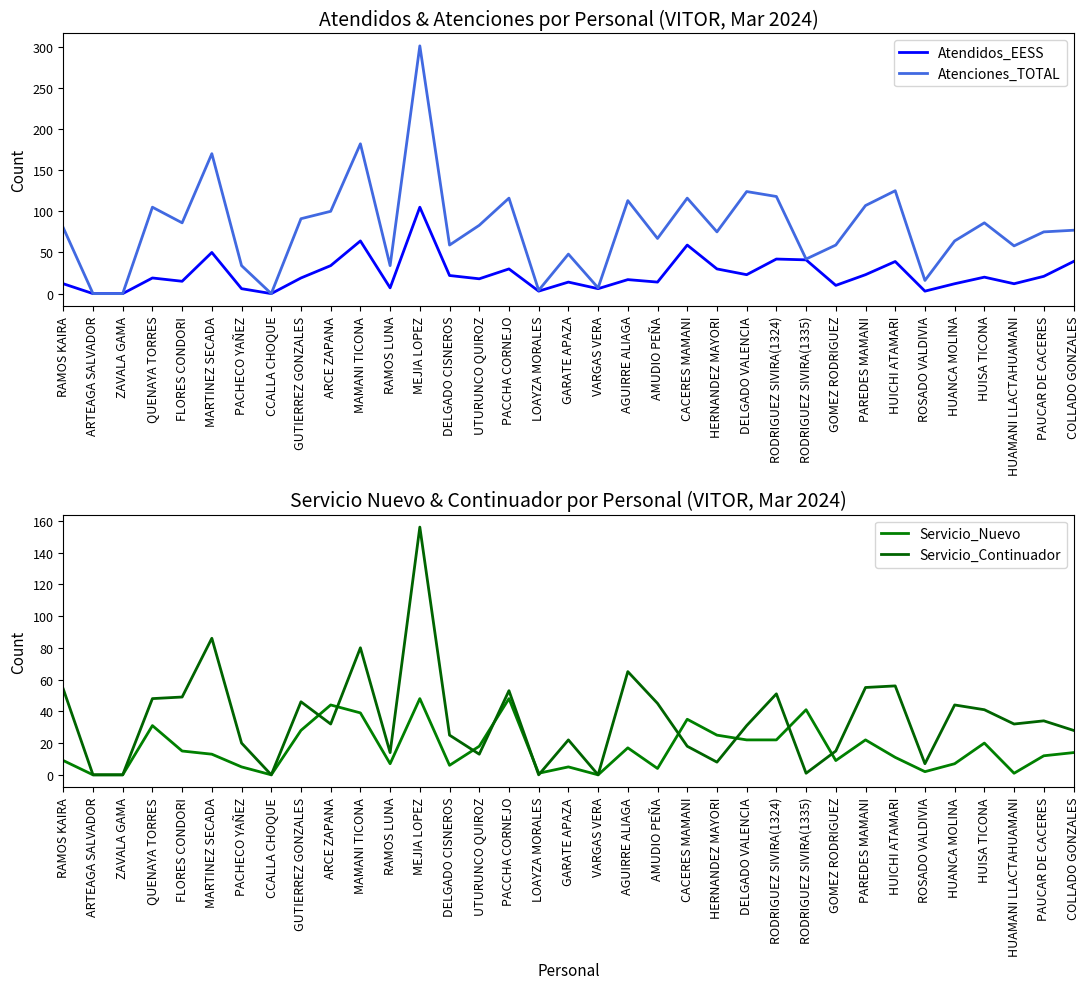

At how many categories does at least one series exceed 148?

3